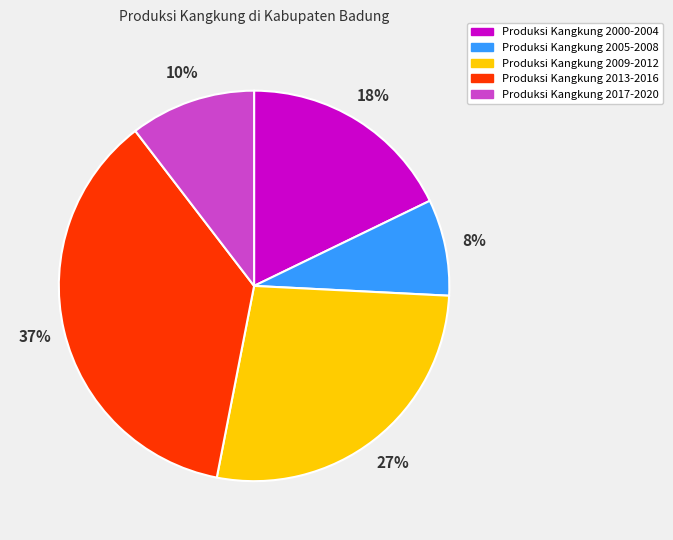

Is there a majority slice in this chart?

No